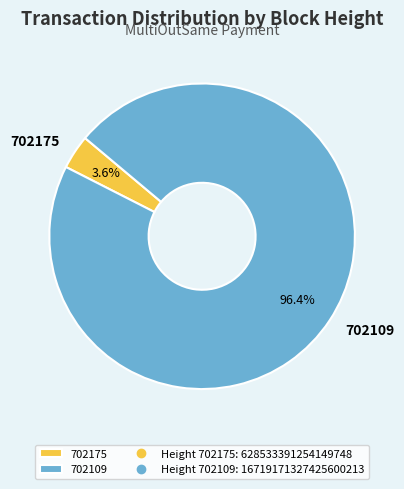

To the nearest percent, what is the average slice percentage?

50%